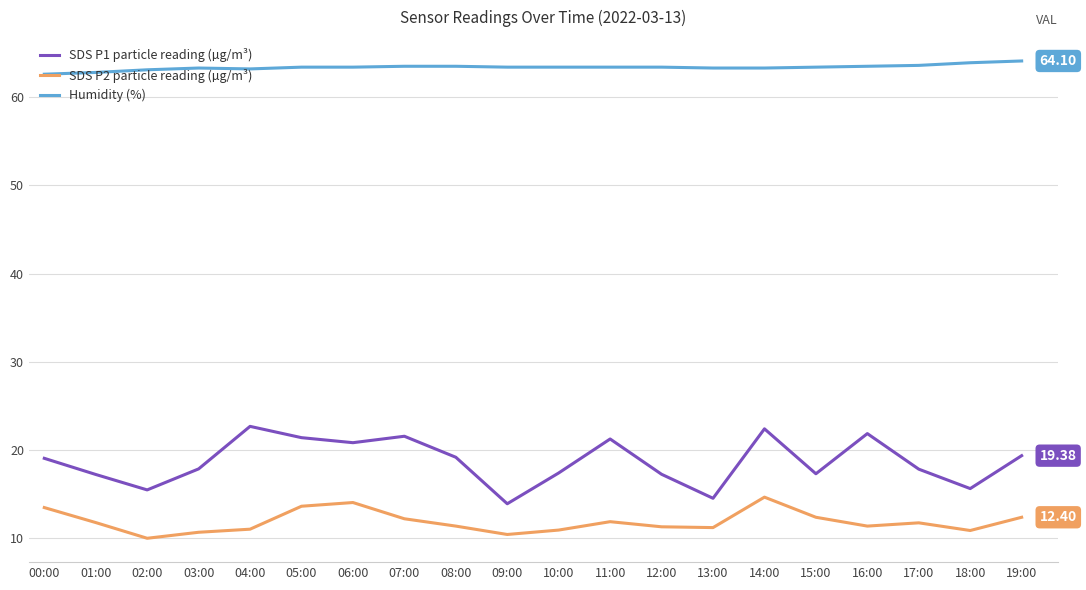

Between 07:00 and 10:00, which series saw the biggest shift?

SDS P1 particle reading (µg/m³)